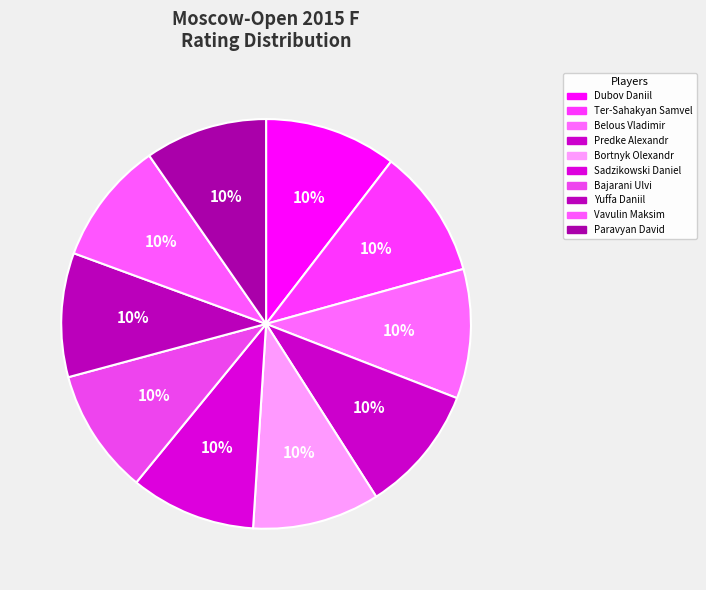

Is there a majority slice in this chart?

No